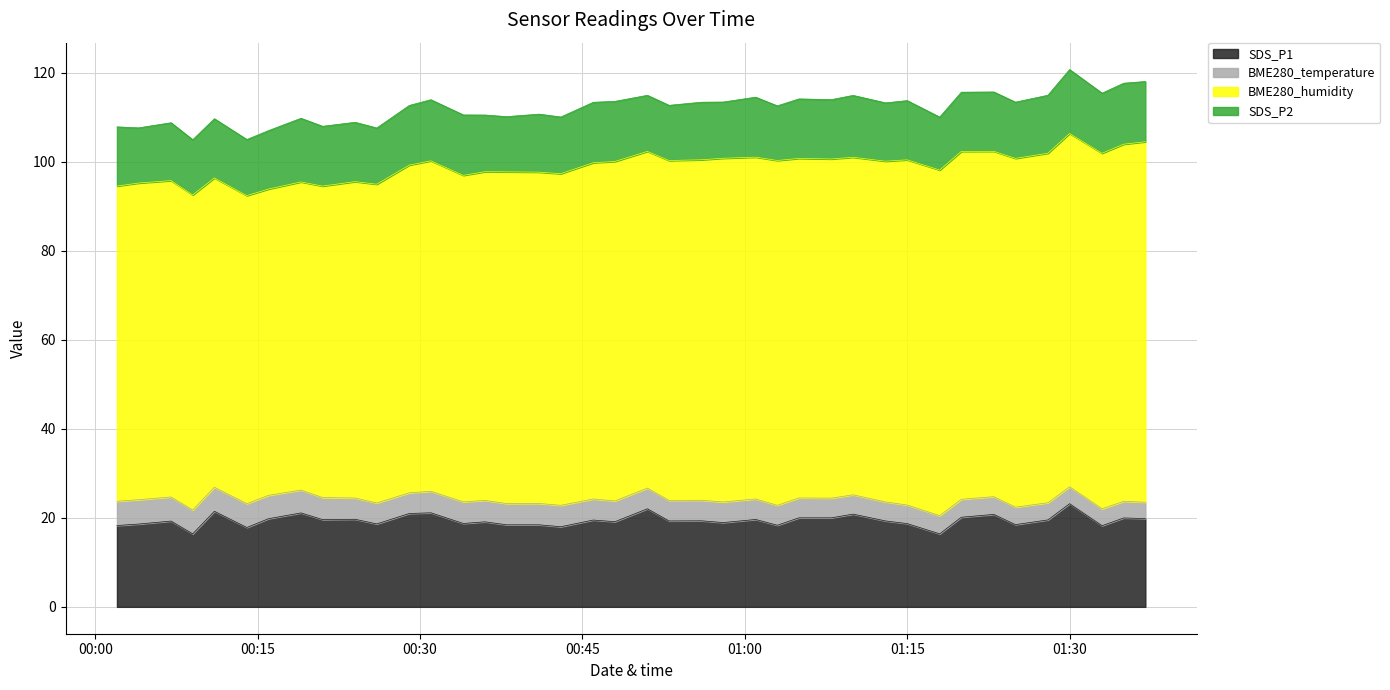

What is the difference between the second highest and minimum values in the SDS_P2 series?

2.4